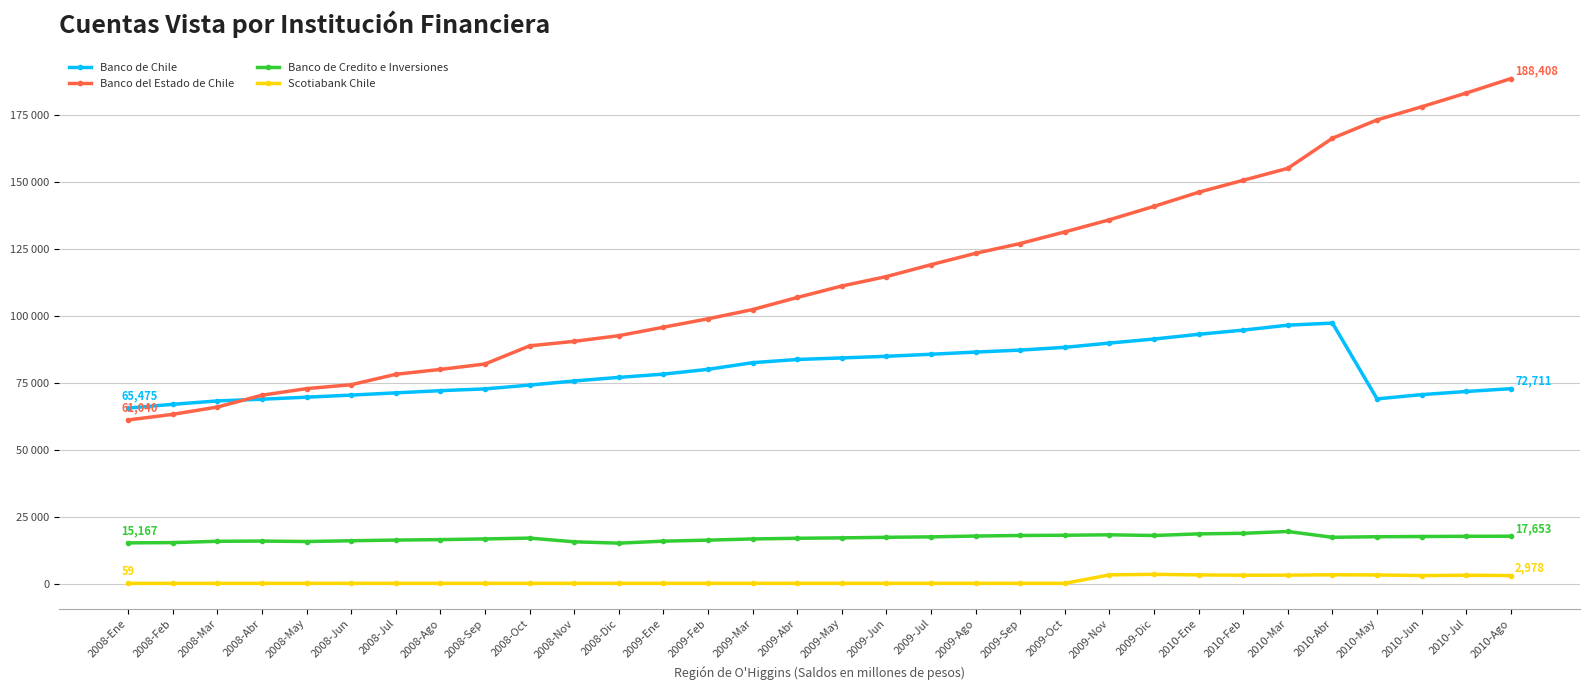

At which label does Scotiabank Chile first exceed 66?

2009-May